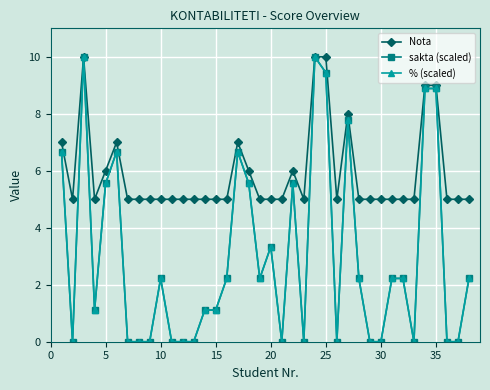

True or false: Nota has more than 1 interior local peaks.

True